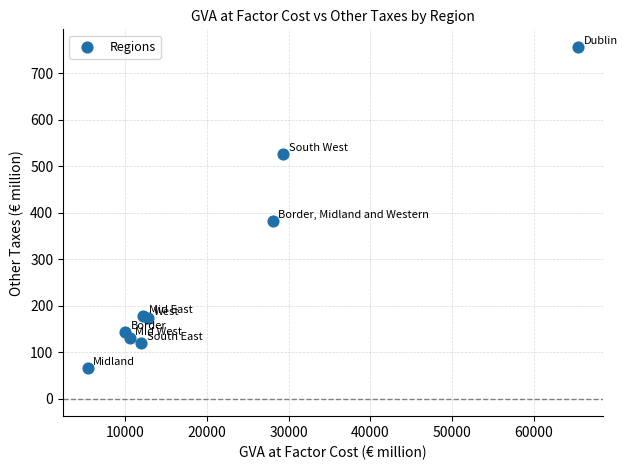

What Y value in the scatter plot is closest to 411?

382.1